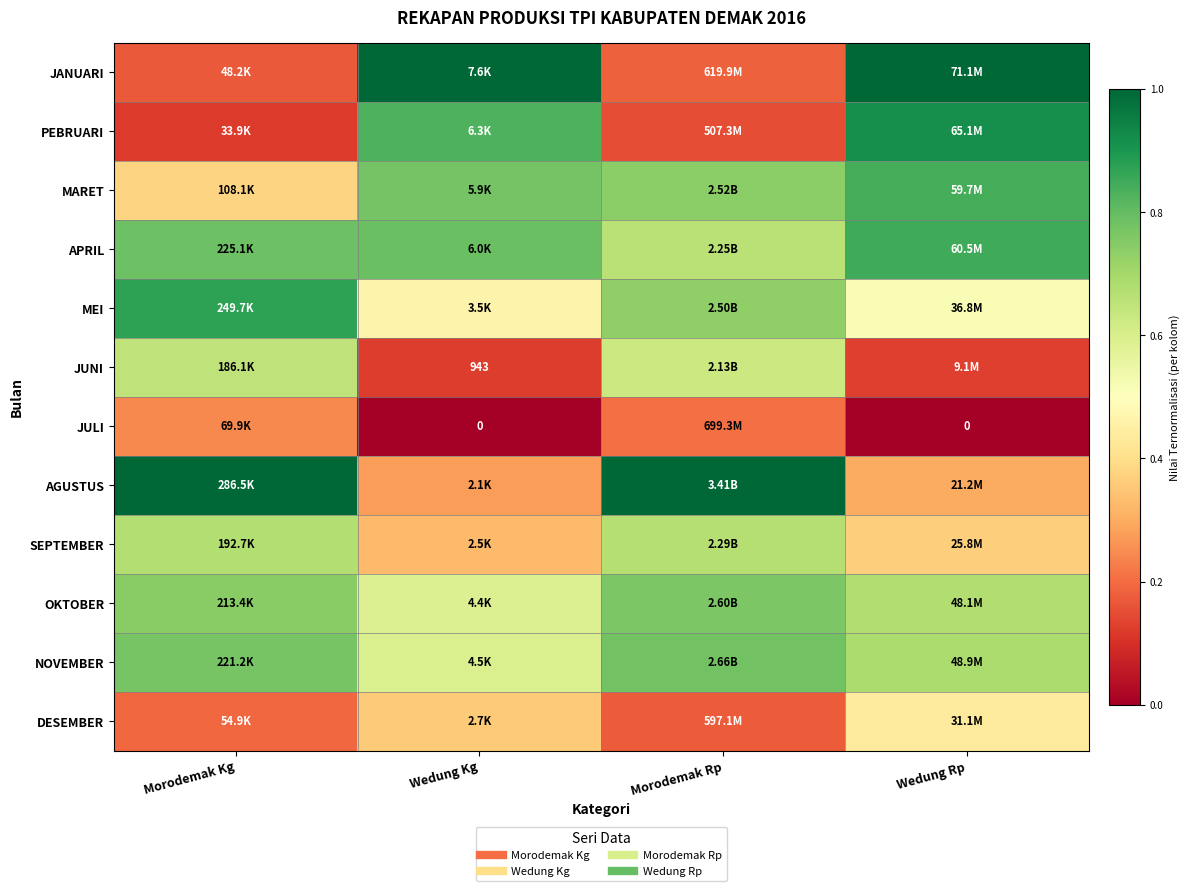

At how many categories does at least one series exceed 0?

4